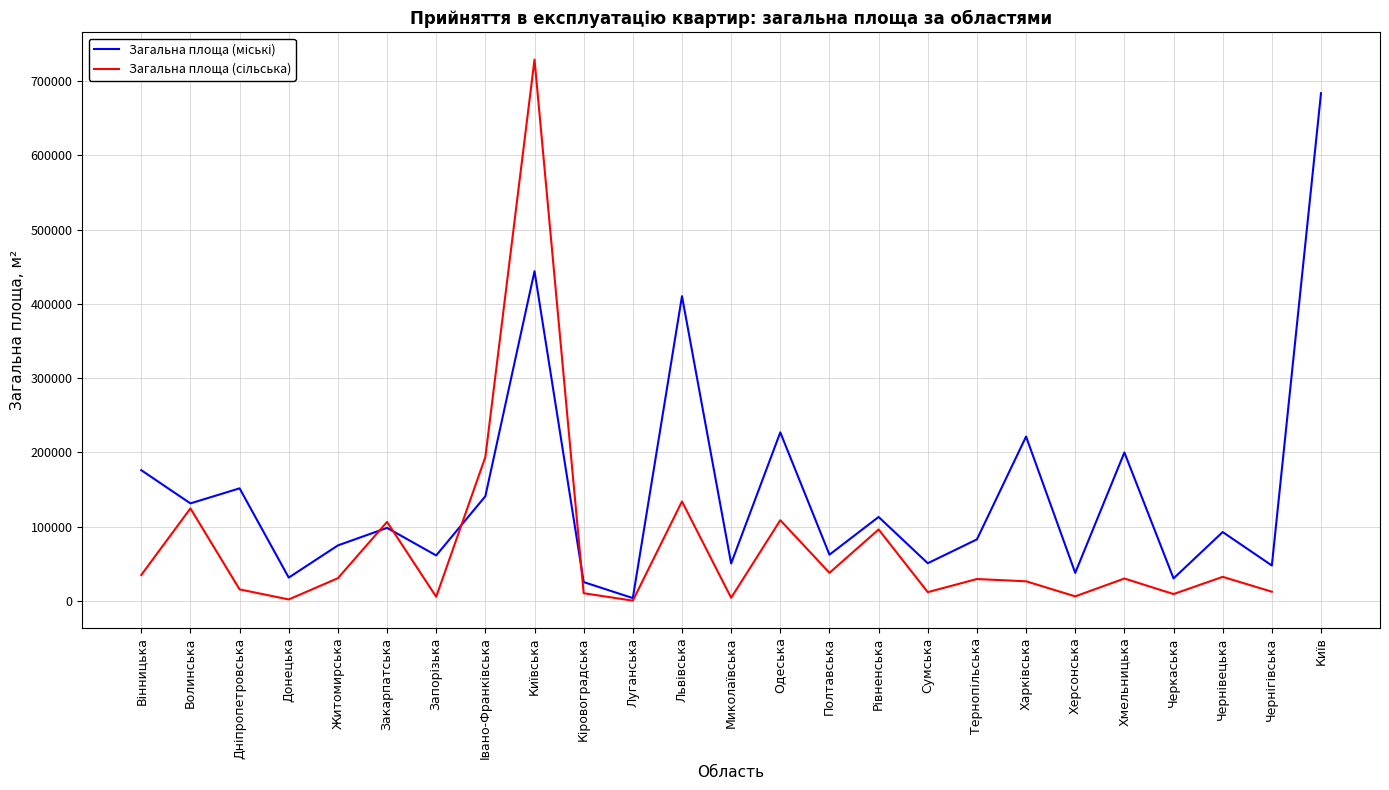

How many values in the Загальна площа (міські) series are below 92768?

12